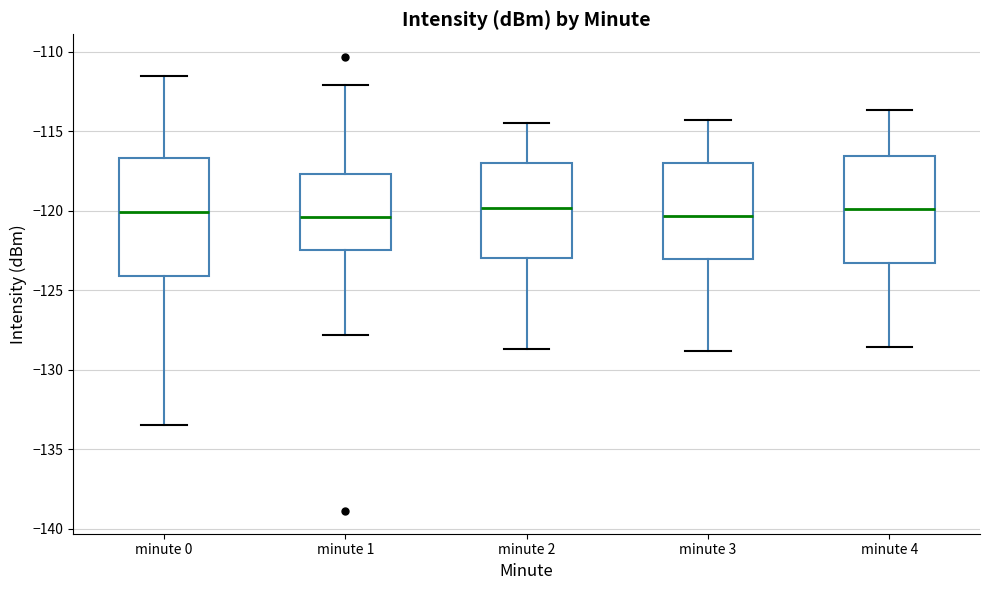

Reading left to right, read every box against the y-axis: the position of its median line, the range the box covers, and the ends of its whiskers. The values are not printed on the chart, so give them approximately, as read against the axis.

minute 0: median -120.0, box -124.0 to -116.5, whiskers -133.5 to -111.5
minute 1: median -120.5, box -122.5 to -117.5, whiskers -128.0 to -112.0
minute 2: median -120.0, box -123.0 to -117.0, whiskers -128.5 to -114.5
minute 3: median -120.5, box -123.0 to -117.0, whiskers -129.0 to -114.5
minute 4: median -120.0, box -123.5 to -116.5, whiskers -128.5 to -113.5